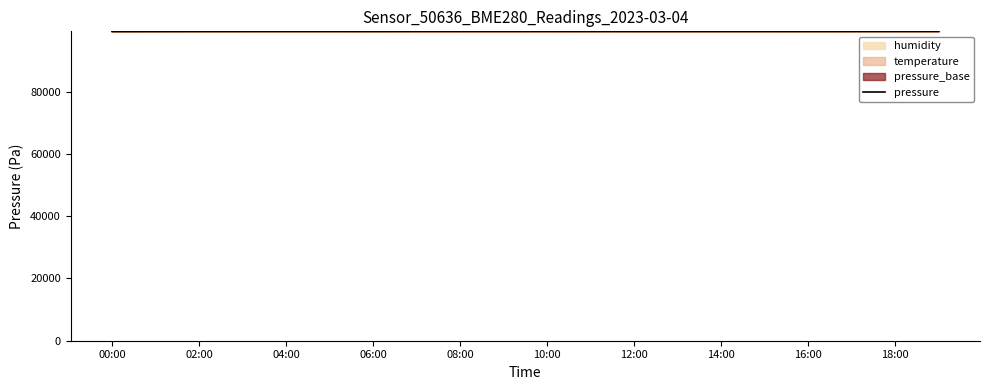

Is it true that pressure equals 24926.9 at 16:00?

False